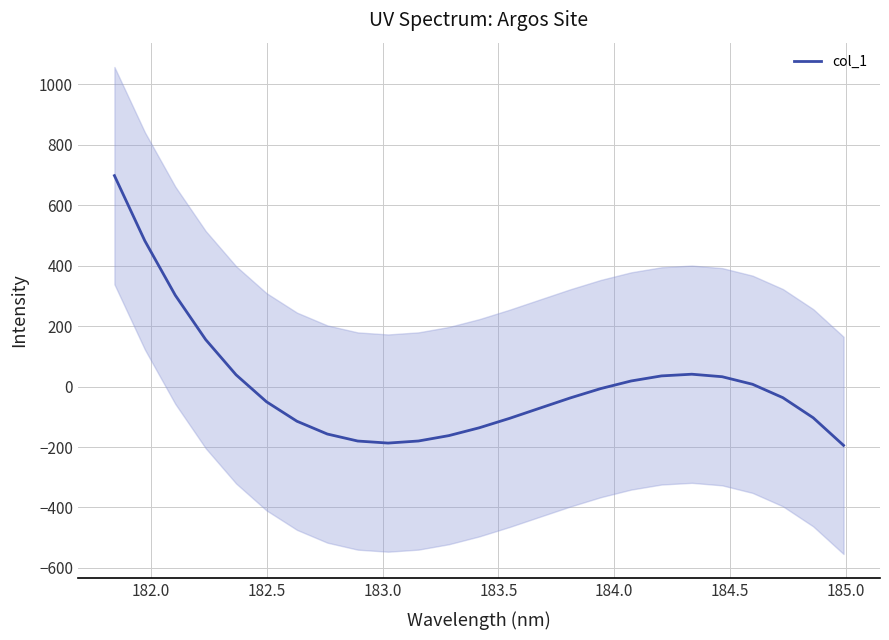

Reading right to left, list all the values displayed in this chart.

-194.6	-103.2	-36.7	7.7	32.7	41.0	35.4	18.6	-6.6	-37.4	-71.2	-105.1	-136.4	-162.3	-180.1	-187.0	-180.2	-157.0	-114.6	-50.3	38.8	155.5	302.4	482.4	698.2